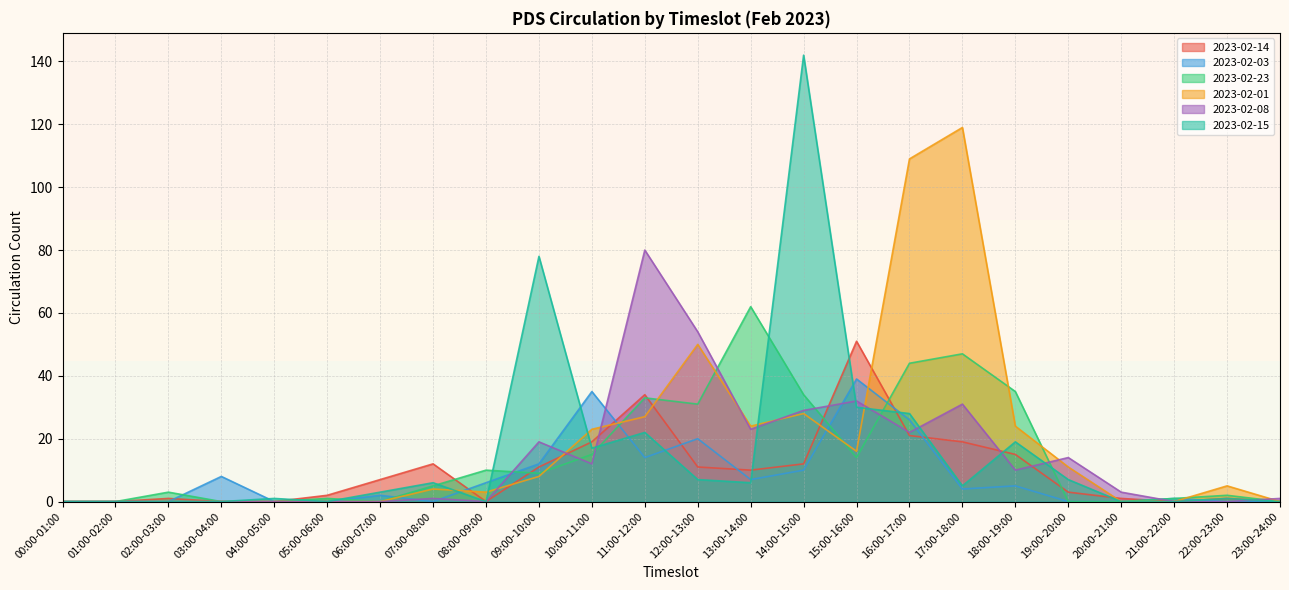

The 2023-02-01 series shows 24 at 13:00-14:00. True or false?

True